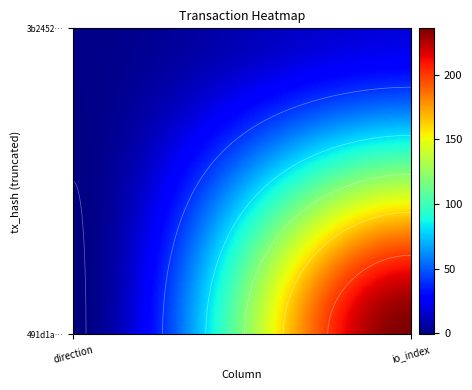

Reading left to right, what are all the values shown in this chart?

491d1a92429c77df9b9bd84783620f2b41ab3f9: 0=-1	1=236
3b2452228de3b5b9f47f6bf783517e680f26531: 0=1	1=19